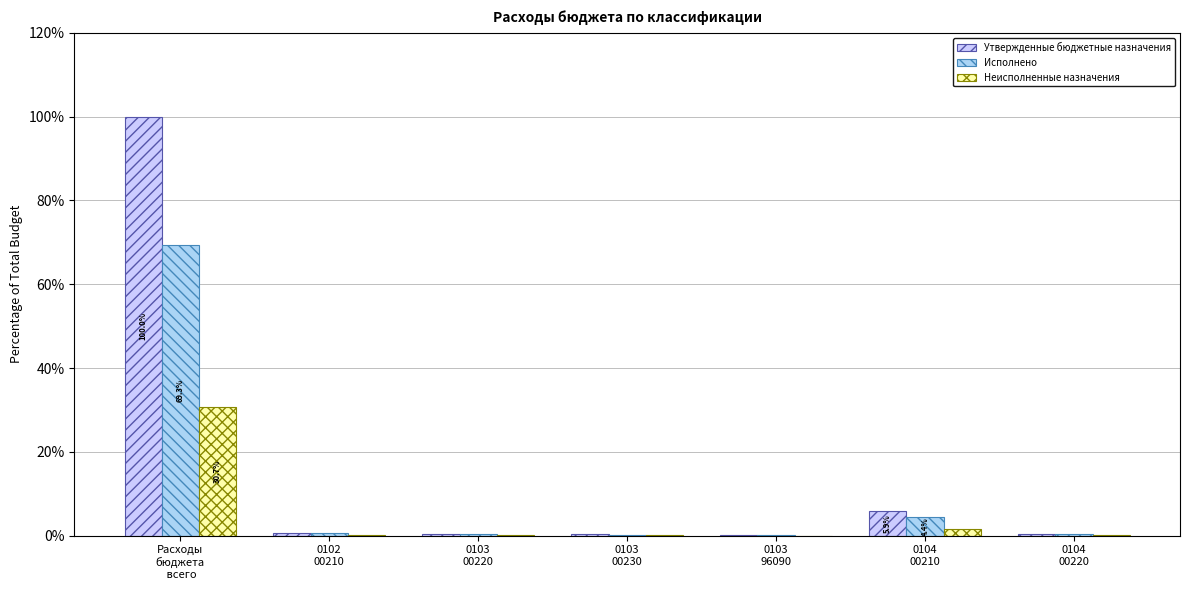

Reading left to right, extract all data points from this chart.

Утвержденные бюджетные назначения: Расходы
бюджета
 всего=100.0	0102
00210=0.6	0103
00220=0.5	0103
00230=0.4	0103
96090=0.1	0104
00210=5.9	0104
00220=0.5
Исполнено: Расходы
бюджета
 всего=69.3	0102
00210=0.5	0103
00220=0.3	0103
00230=0.2	0103
96090=0.1	0104
00210=4.4	0104
00220=0.4
Неисполненные назначения: Расходы
бюджета
 всего=30.7	0102
00210=0.1	0103
00220=0.1	0103
00230=0.2	0103
96090=0.0	0104
00210=1.6	0104
00220=0.1